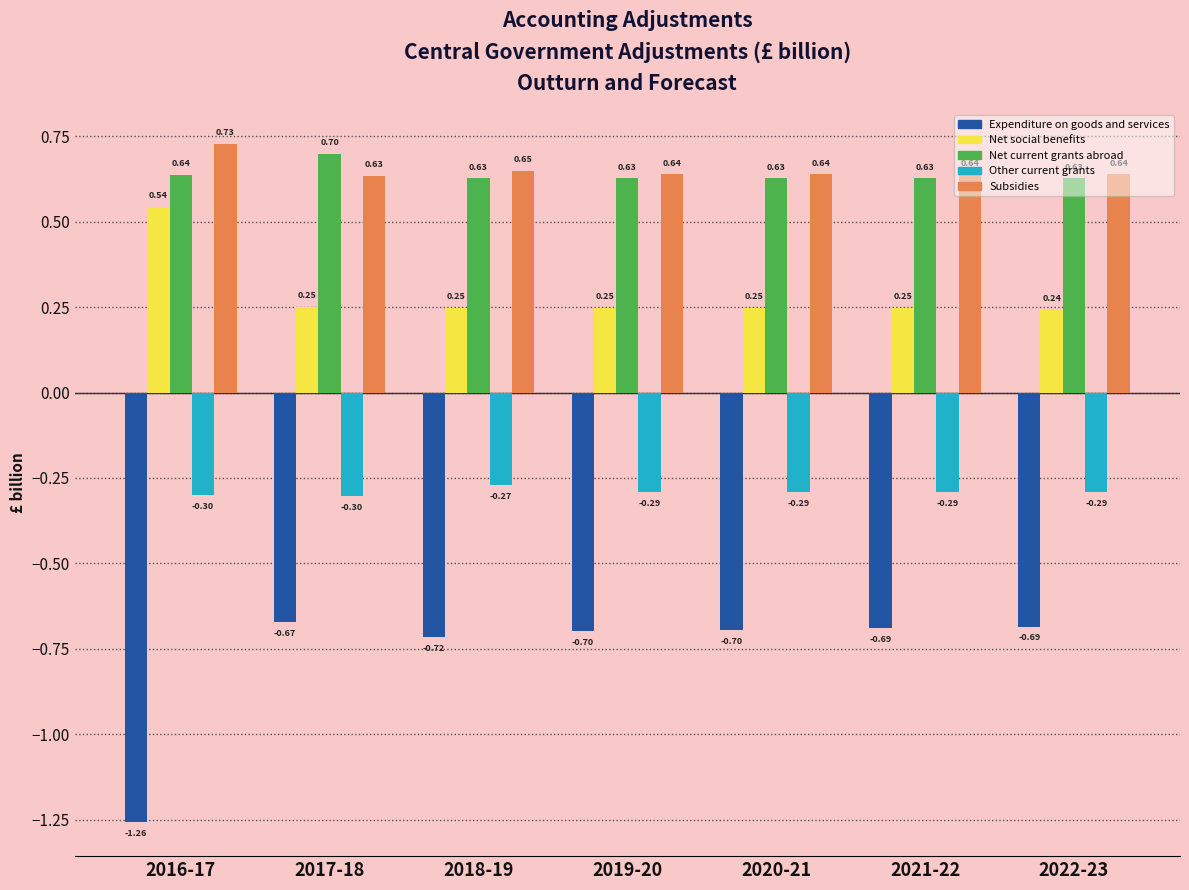

What is the average value of the Net social benefits series?

0.3